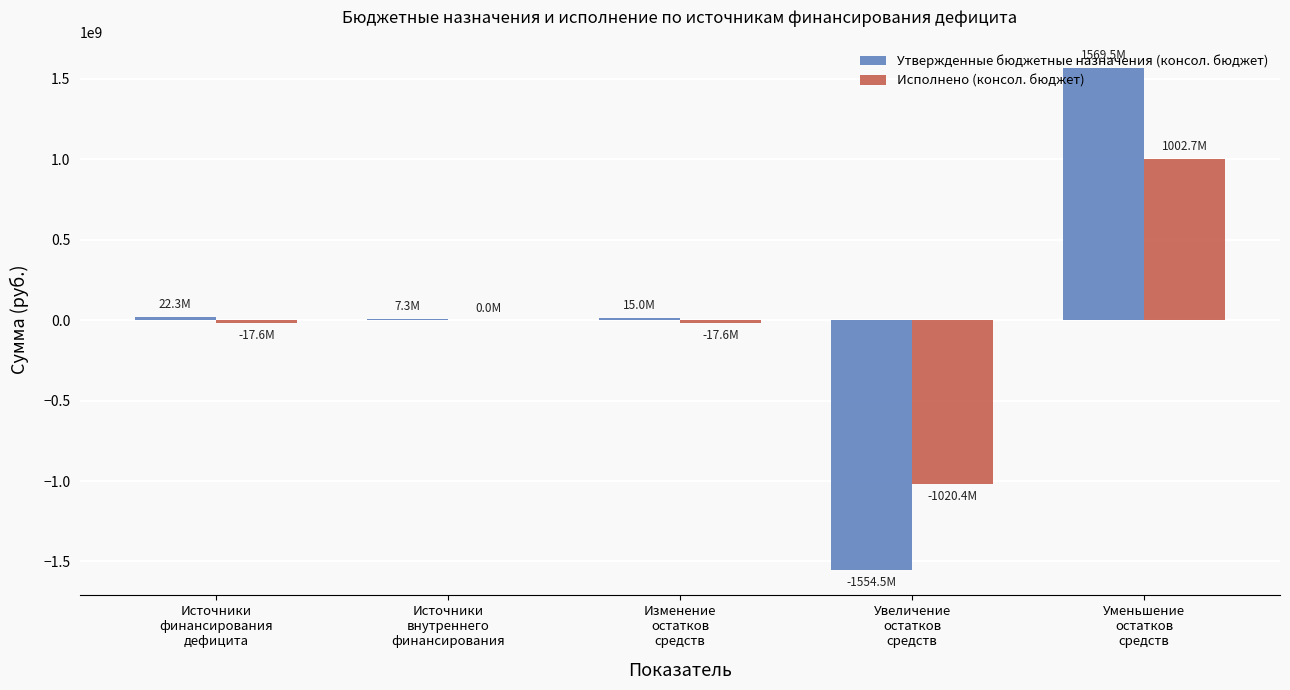

What is the sum of all Исполнено (консол. бюджет) values?

-52841592.1